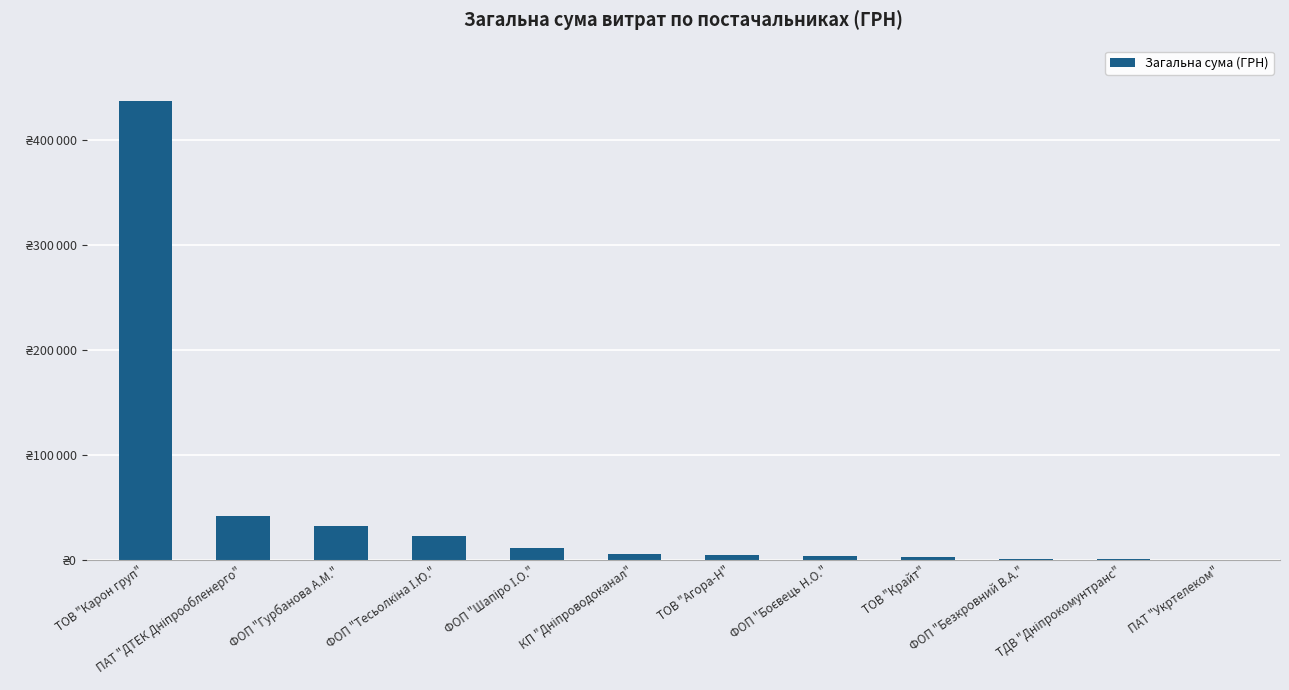

True or false: the data shows 1003.0 at ФОП "Боєвець Н.О.".

False